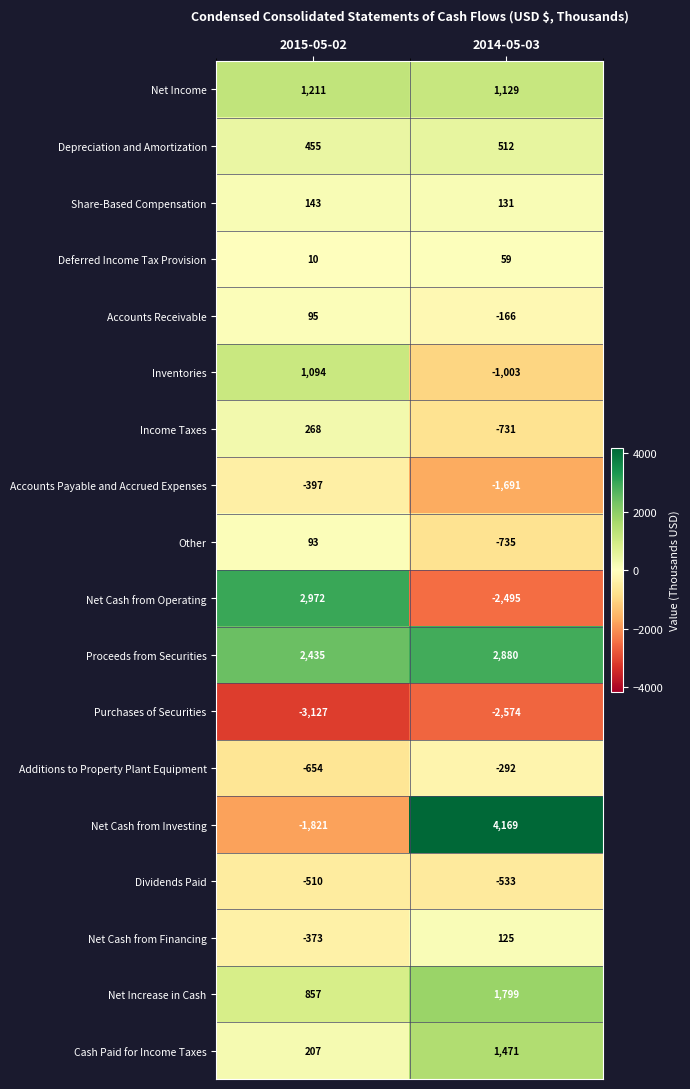

What is the highest value of the Net Cash from Operating series?

2972